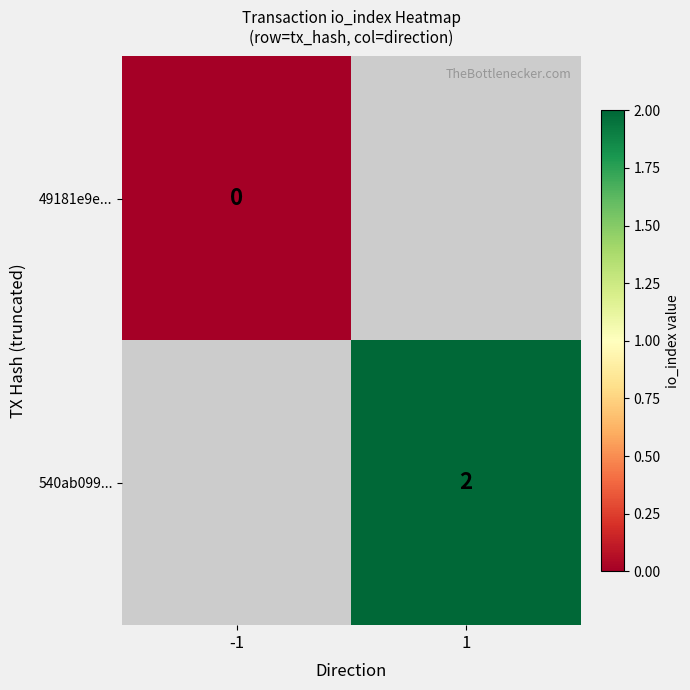

The 540ab099... series shows 2 at 1. True or false?

True